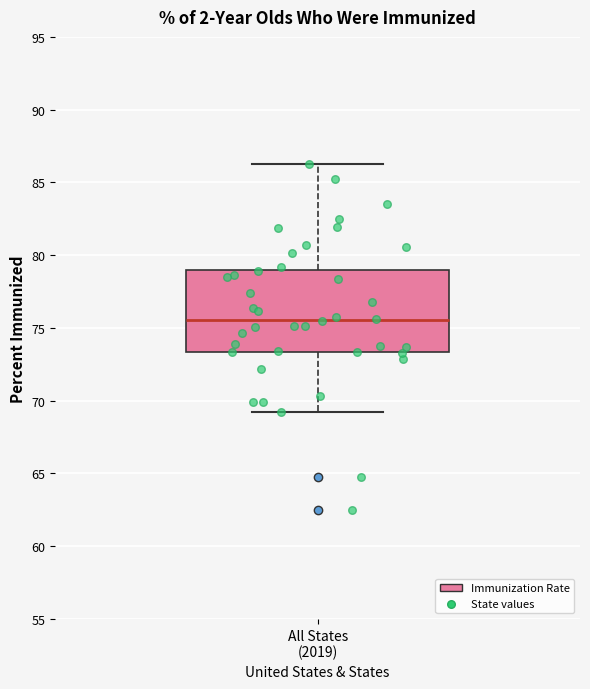

Where is the lower edge of the box for All States (2019) on the y-axis? The values are not printed on the chart, so give them approximately, as read against the axis.

73.5